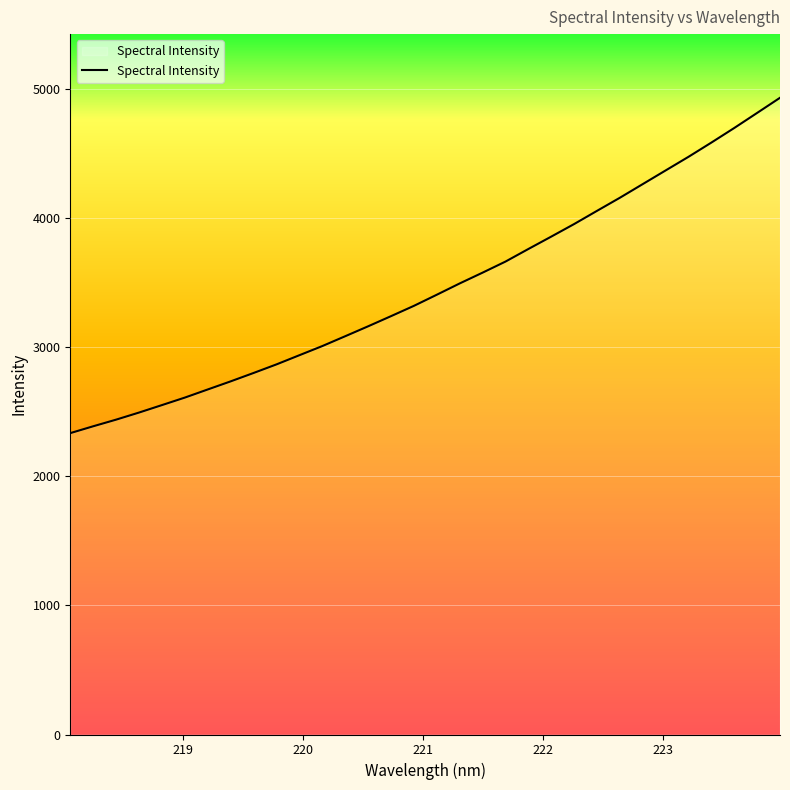

What is the maximum value shown in the chart?

4930.9